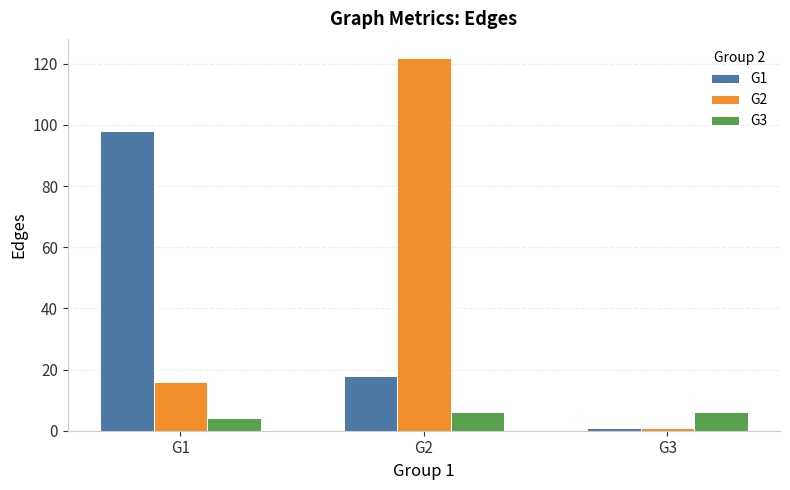

What is the greatest value displayed?

122